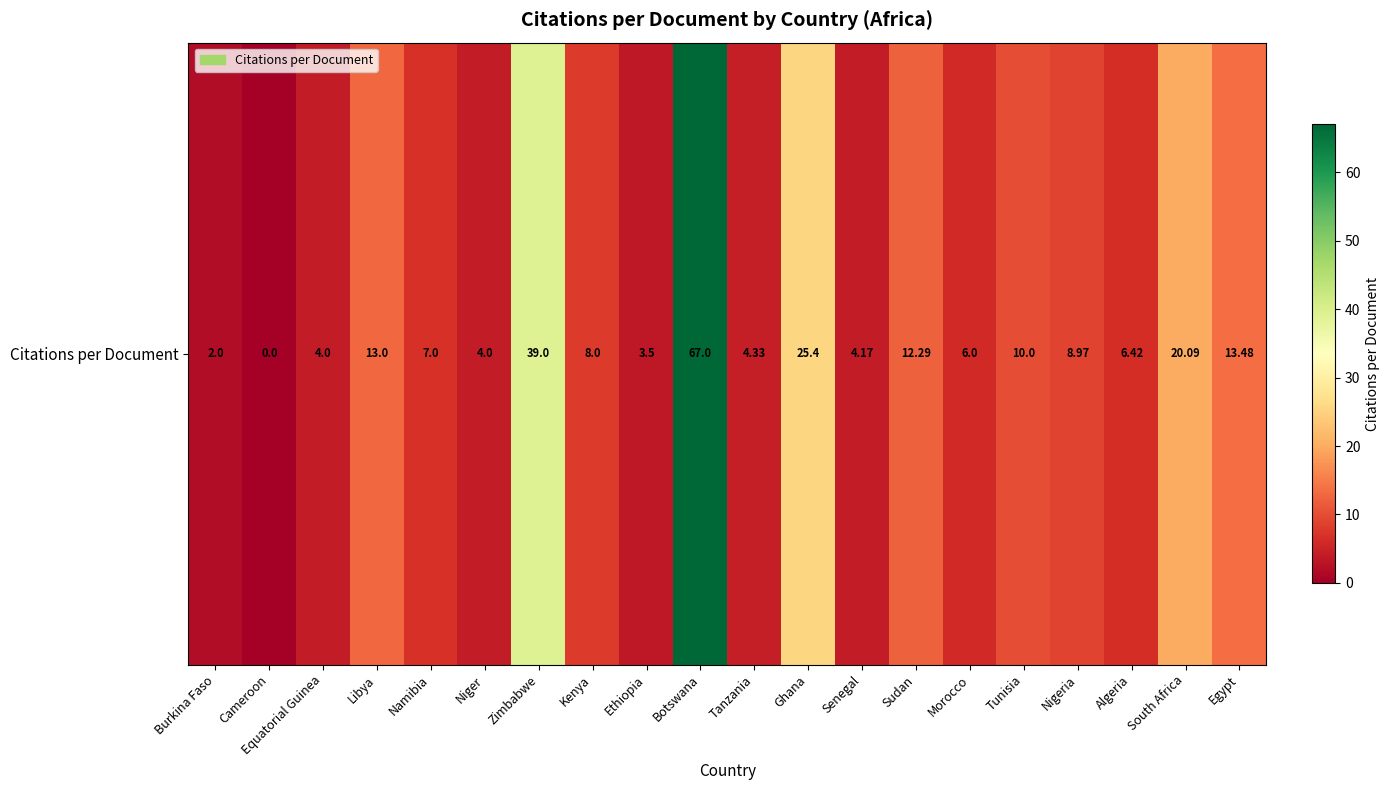

At which category does the chart reach its peak across all series?

Botswana